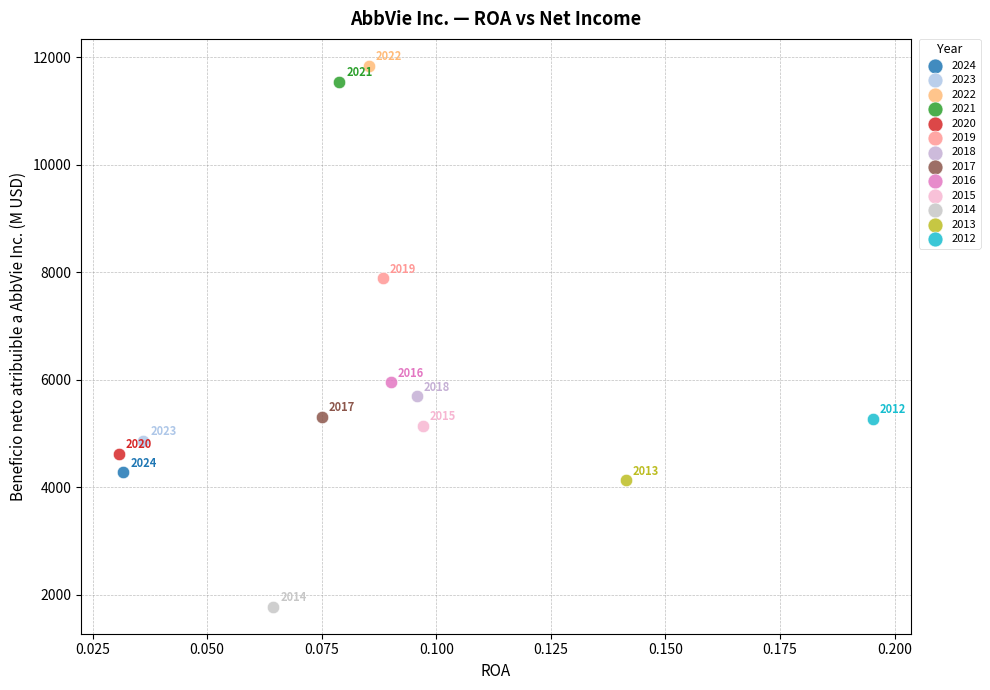

What are all the series names shown in the legend?

2024, 2023, 2022, 2021, 2020, 2019, 2018, 2017, 2016, 2015, 2014, 2013, 2012